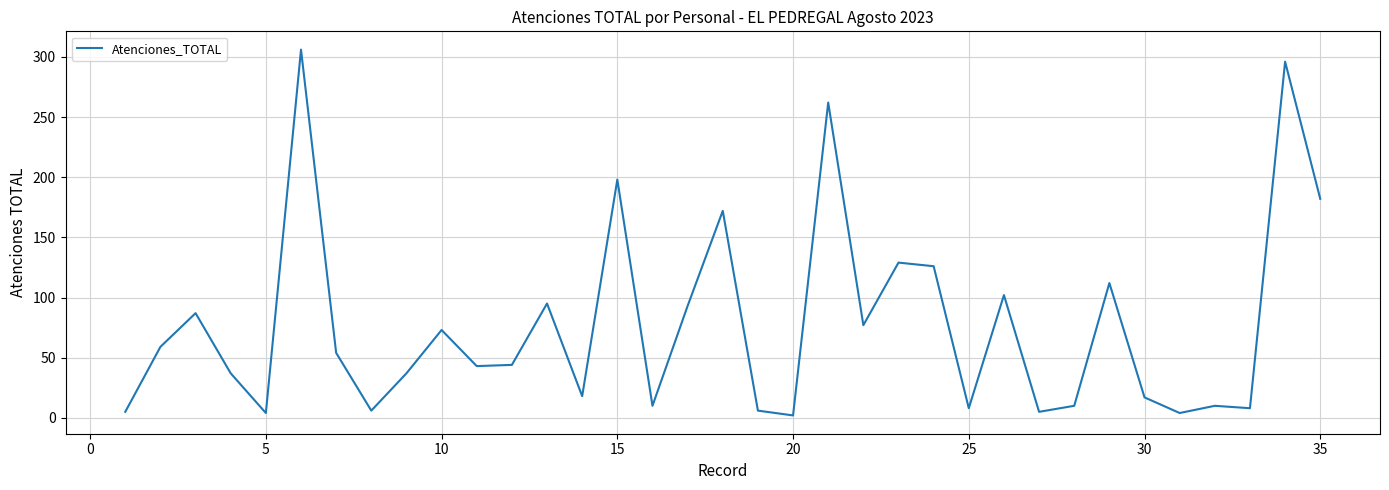

What is the maximum value shown in the chart?

306